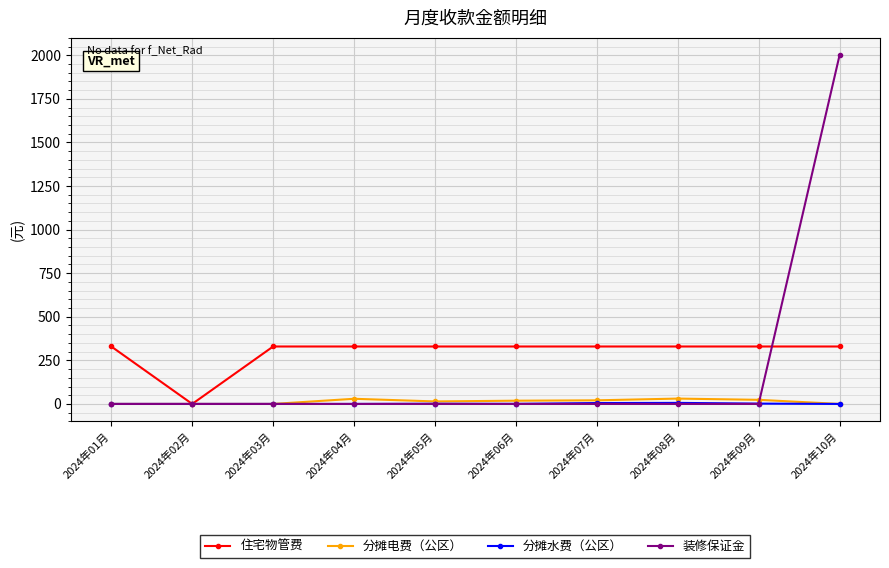

What is the approximate value of 住宅物管费 at 2024年10月?

329.5